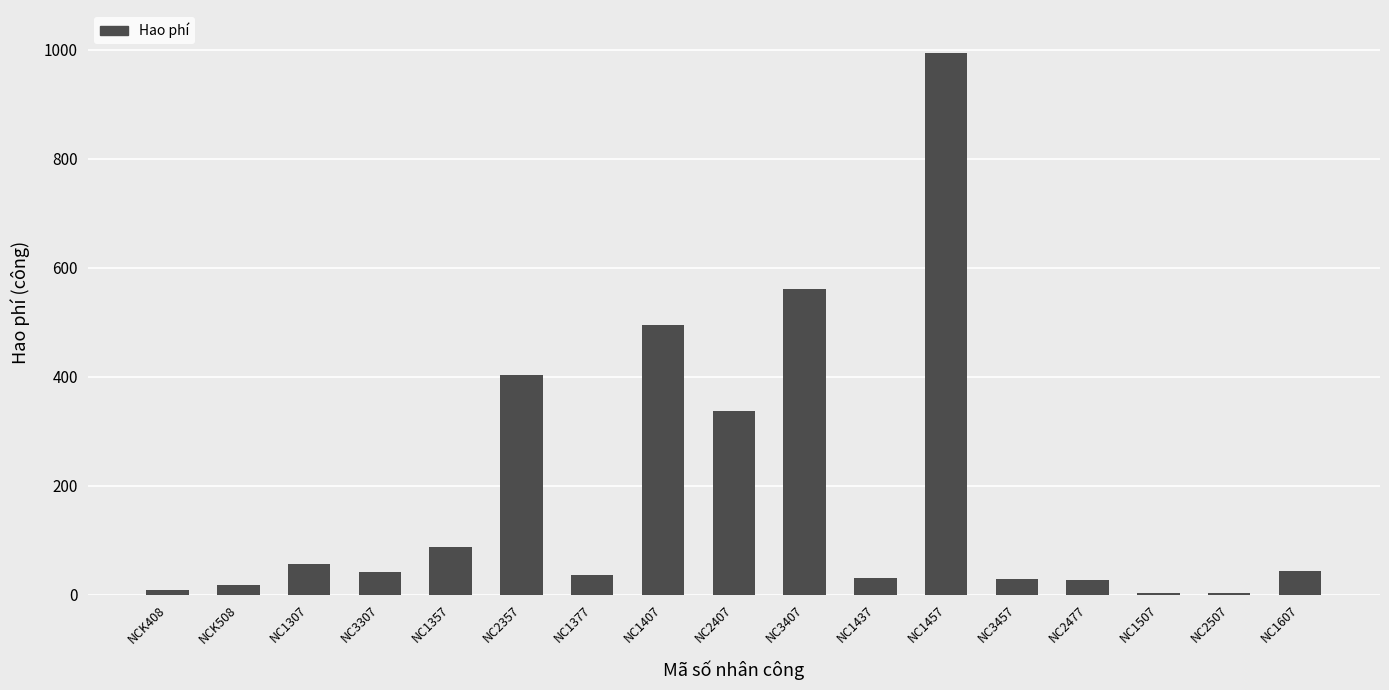

Between NC2477 and NC3407, which is larger?

NC3407